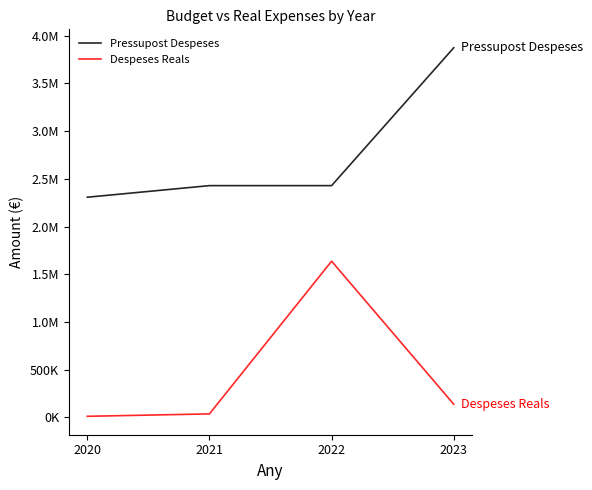

Is this an area chart (filled region under the line)?

No